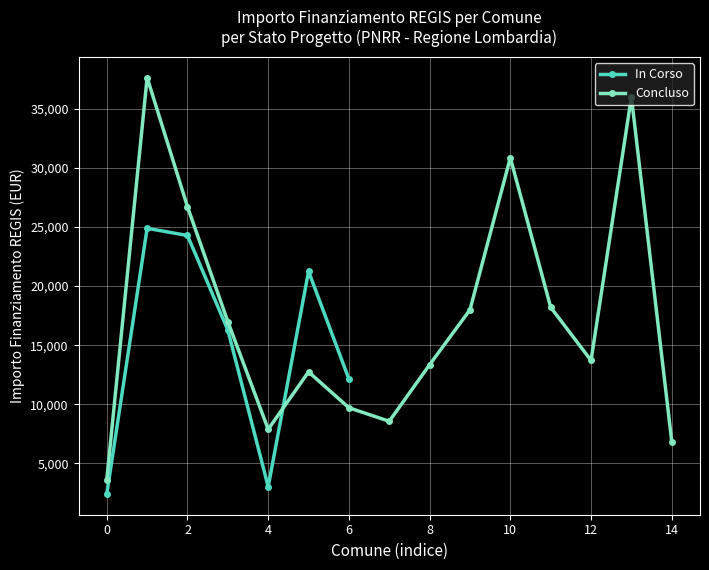

True or false: In Corso has more than 2 points higher than both neighbors.

False